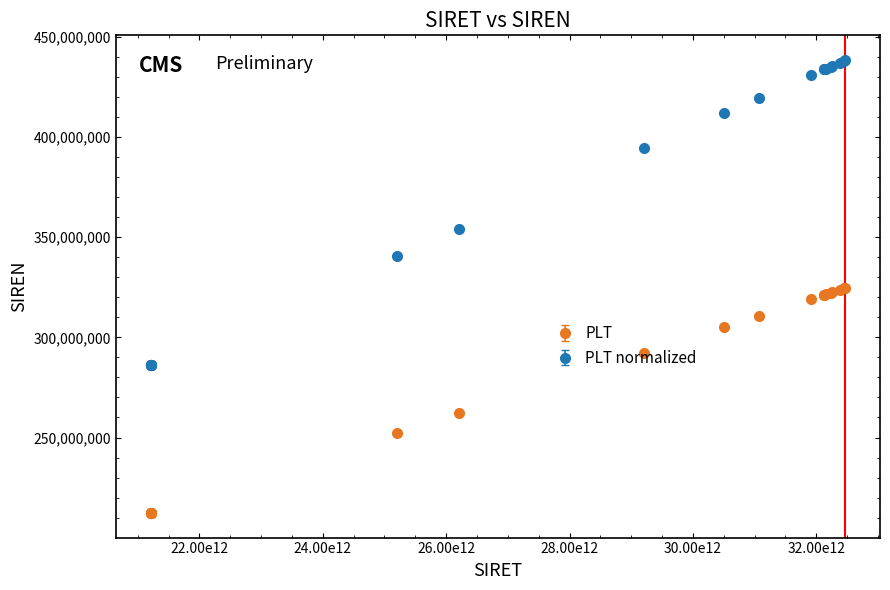

What are all the series names shown in the legend?

PLT, PLT normalized